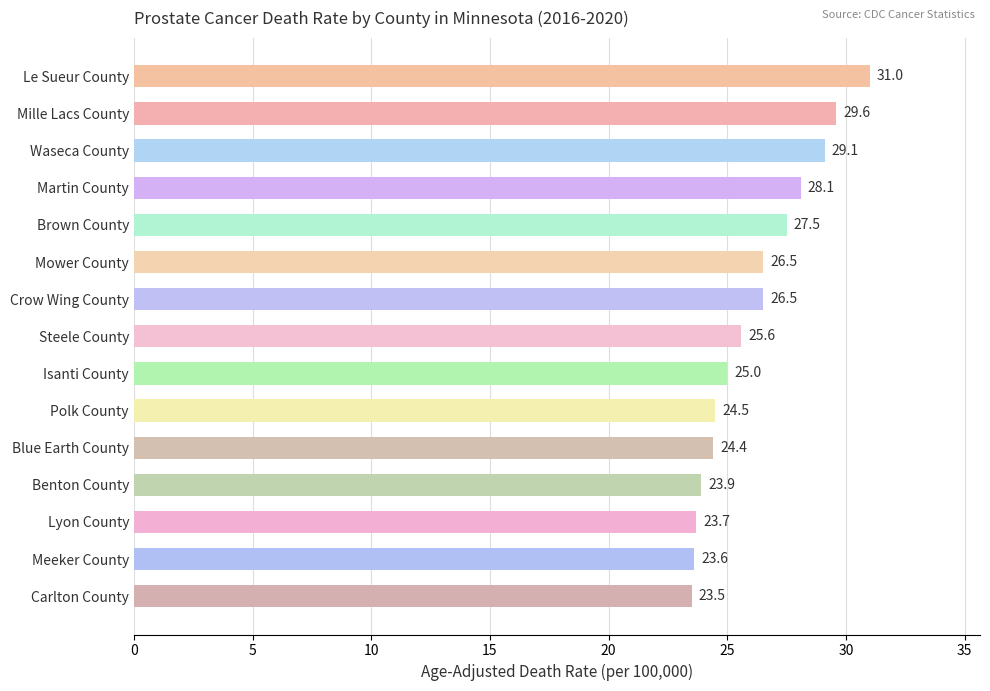

How many distinct data groups are displayed?

1